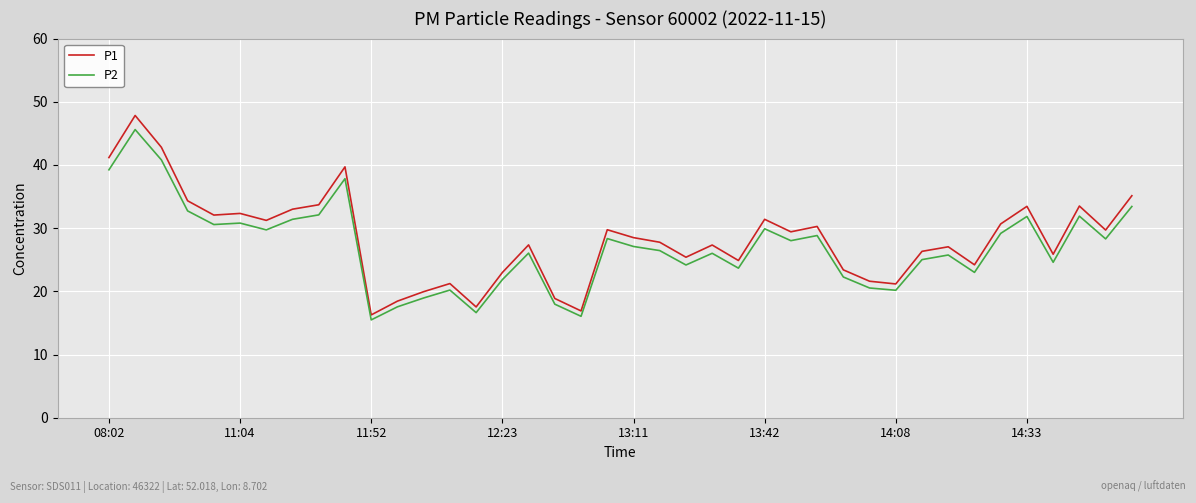

True or false: P1 and P2 intersect in this chart.

False